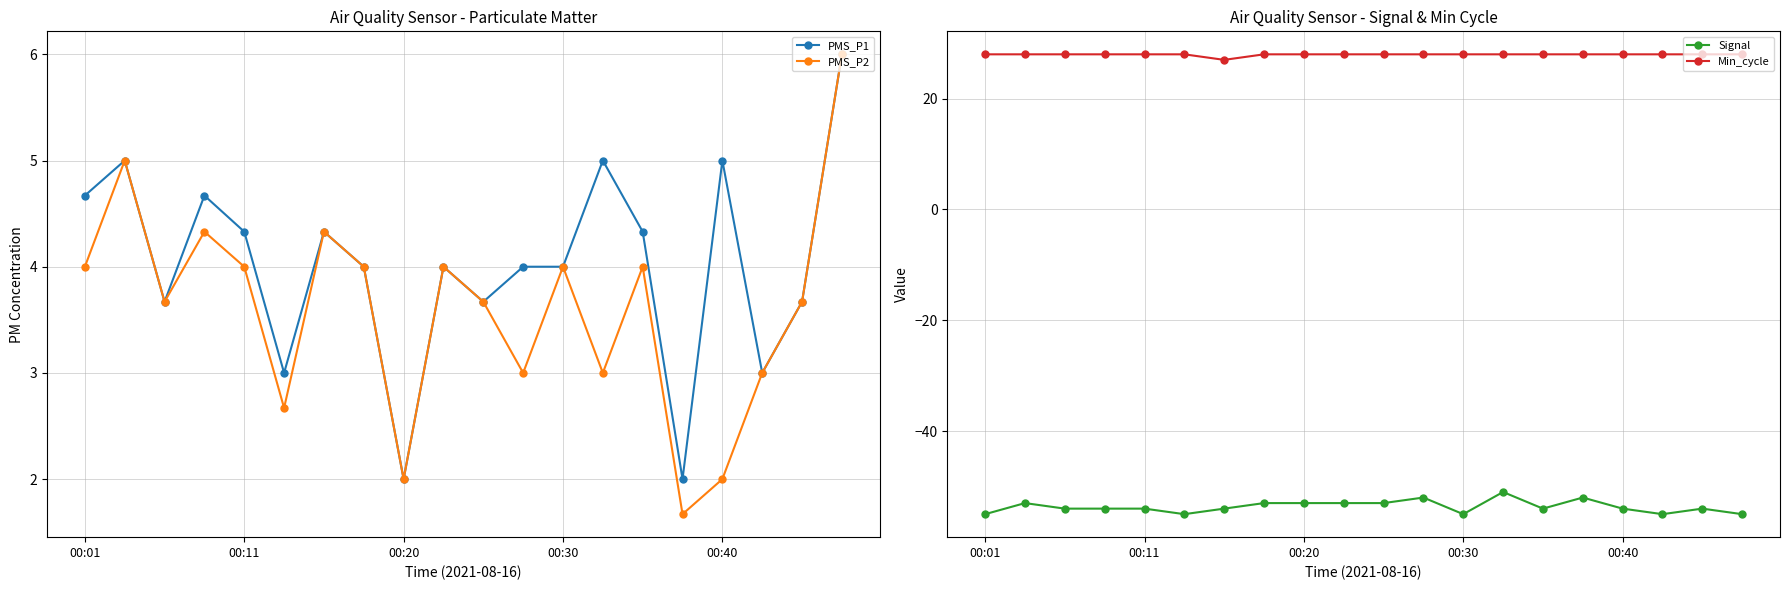

Is the value of Signal at 13 greater than the value of PMS_P1 at 14?

No